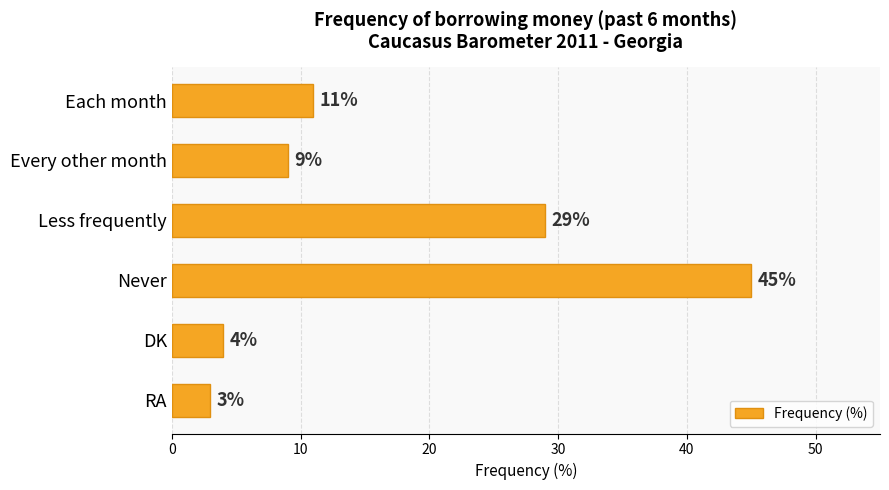

How many series are shown in this chart?

1